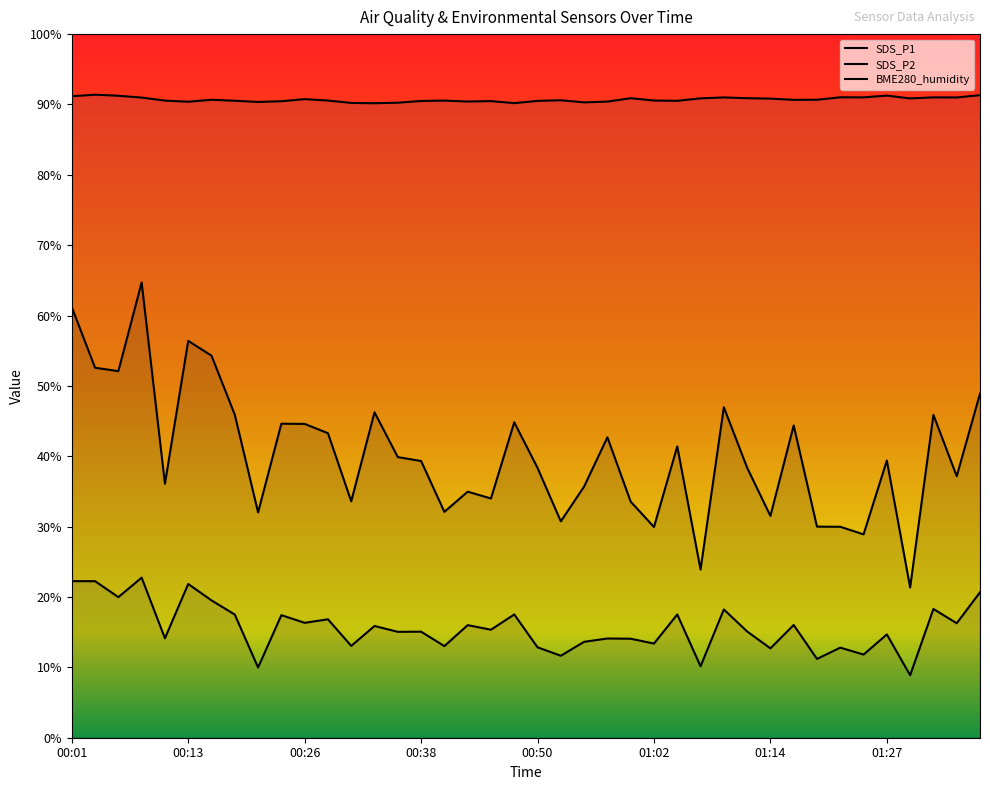

What is the value of the SDS_P1 point at the 14th from the left?

46.2